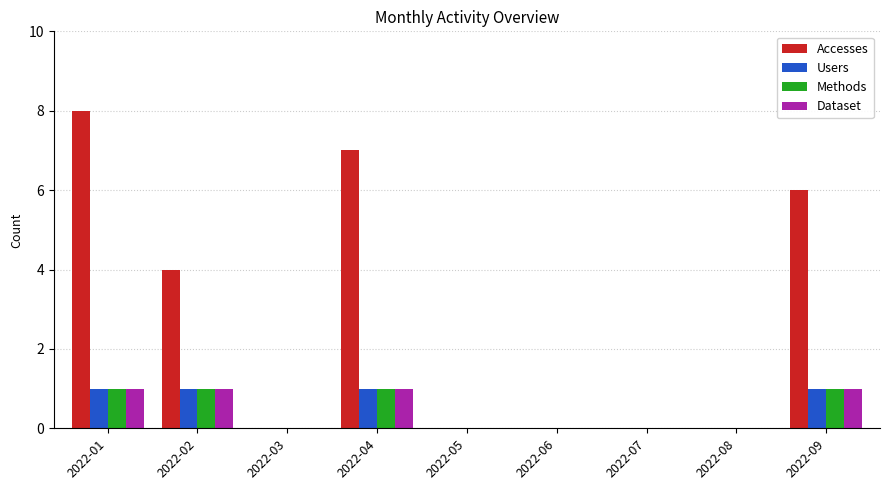

How many distinct data groups are displayed?

4